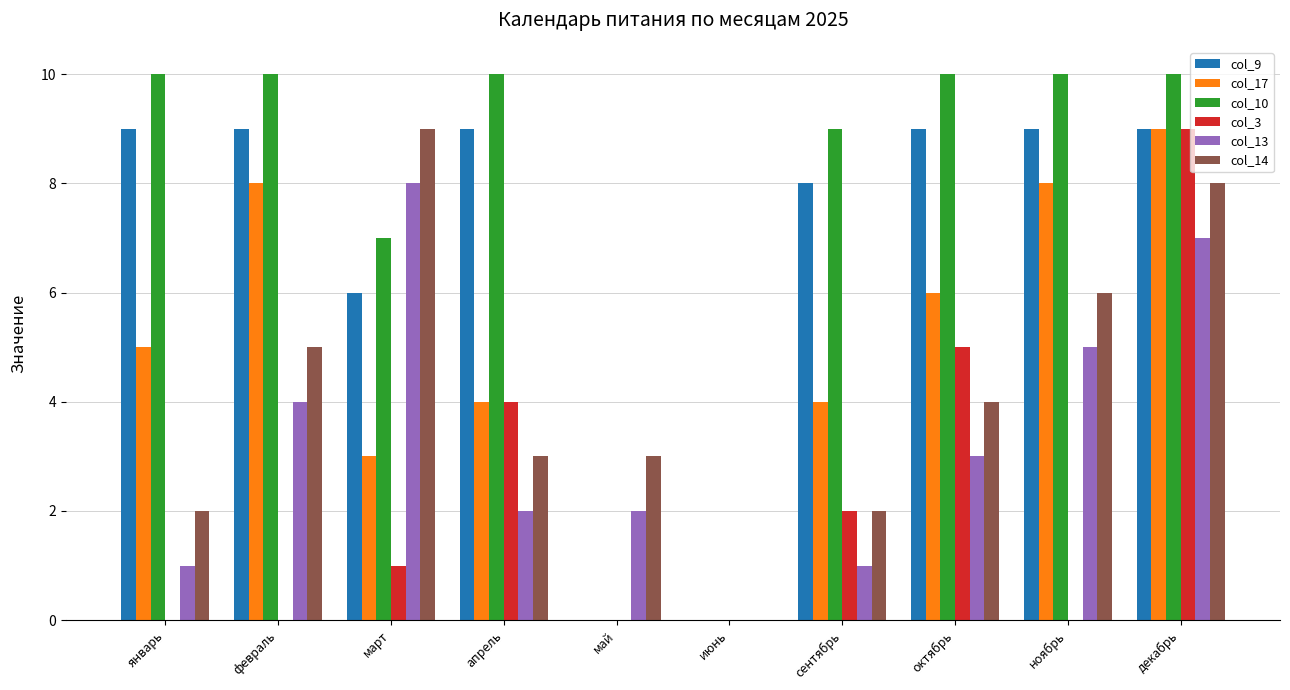

The value of col_3 at март is 0. True or false?

False